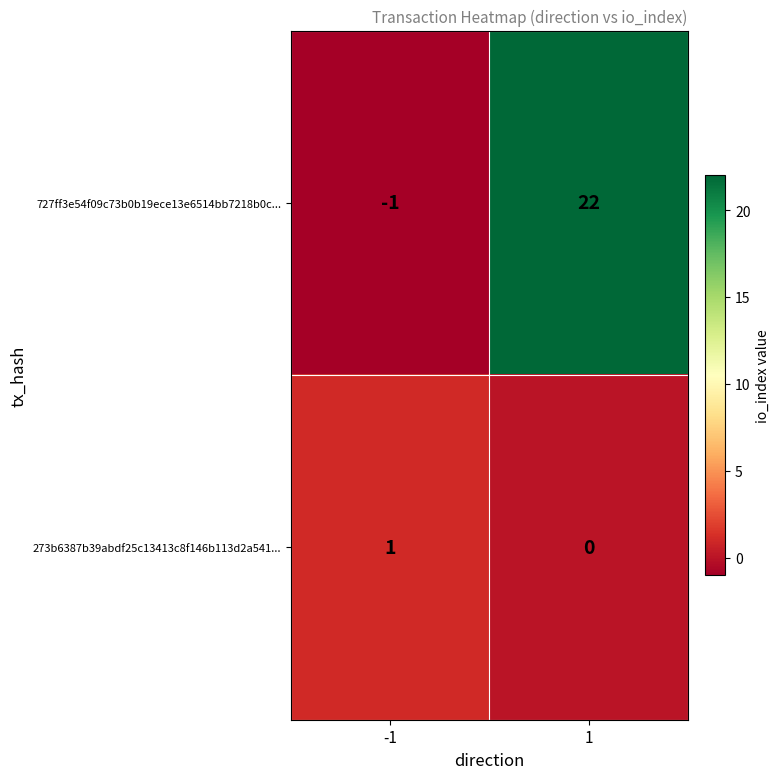

Rank the series by their maximum value, from highest to lowest.

727ff3e54f09c73b0b19ece13e6514bb7218b0c..., 273b6387b39abdf25c13413c8f146b113d2a541...